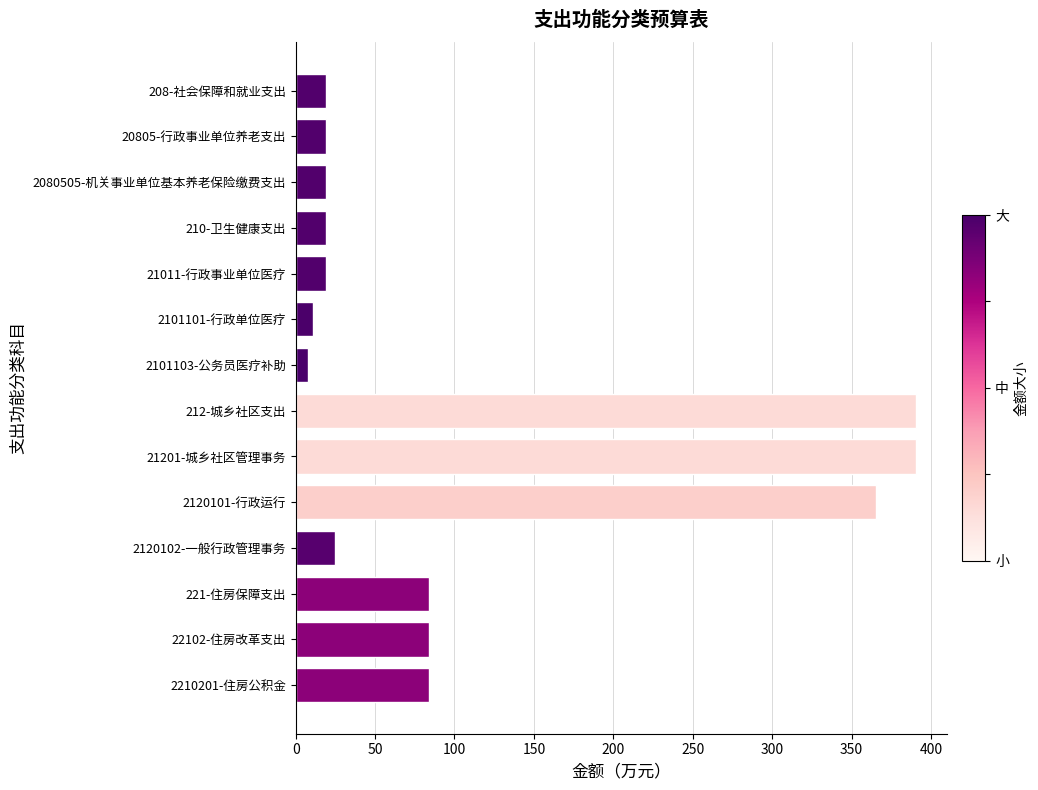

What is the greatest value displayed?

390.4